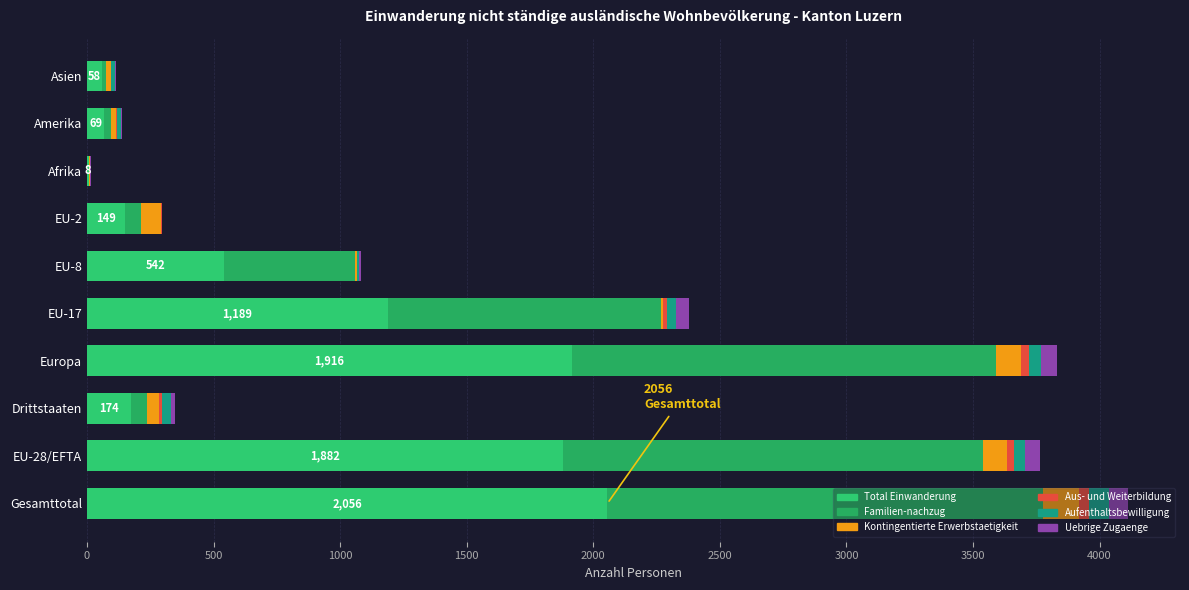

What is the value of the Total Einwanderung bar at the 4th from the left?

1916